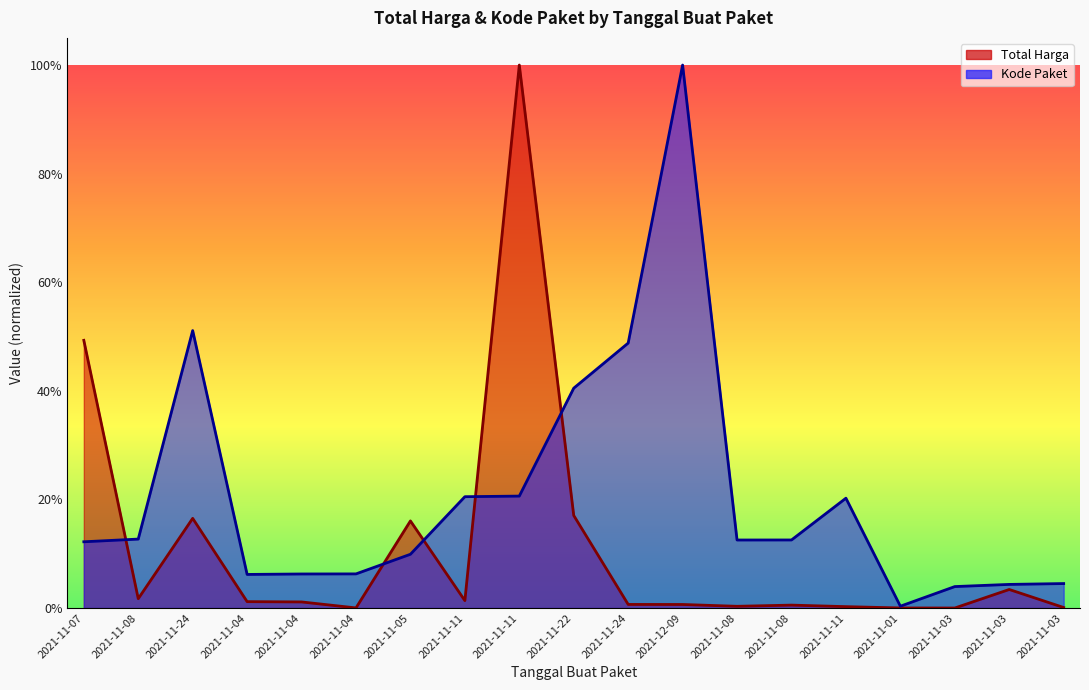

How many series are shown in this chart?

2